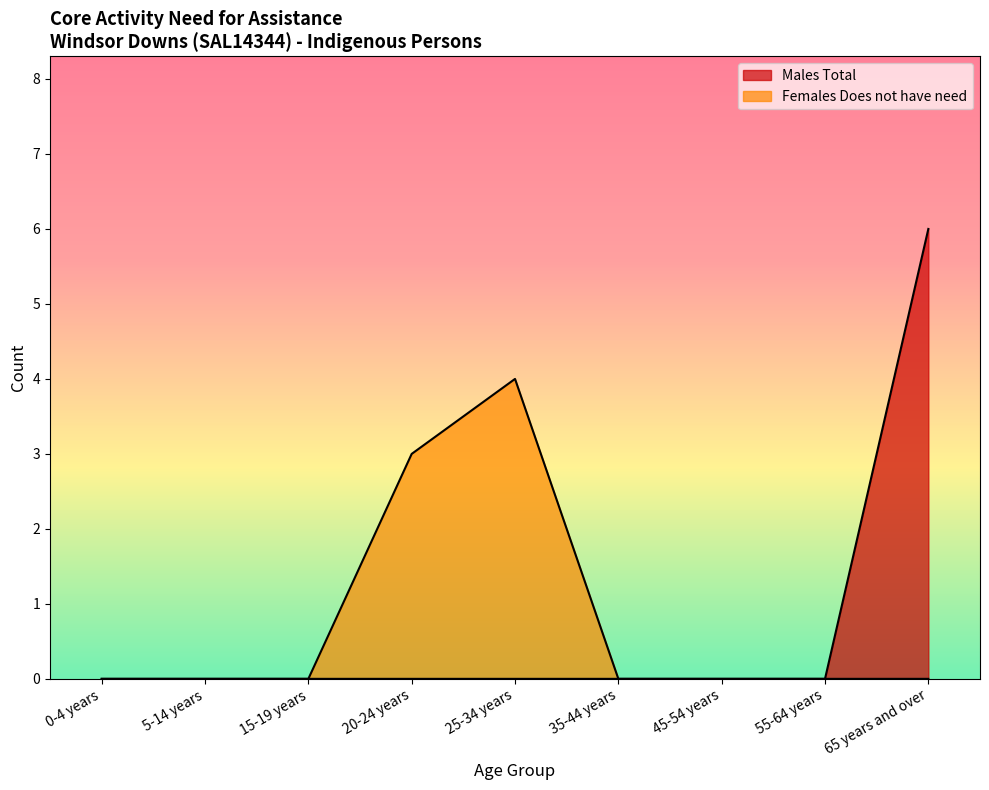

The Females Does not have need series shows 2 at 45-54 years. True or false?

False